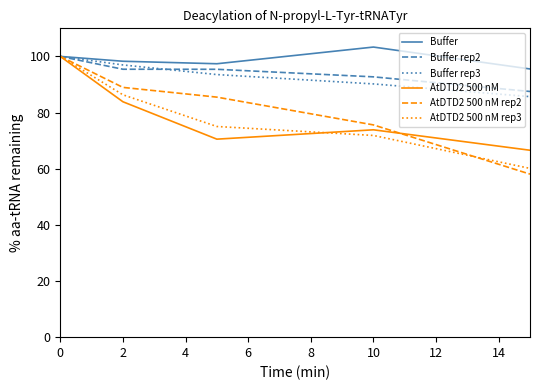

What is the maximum value shown in the chart?

103.3